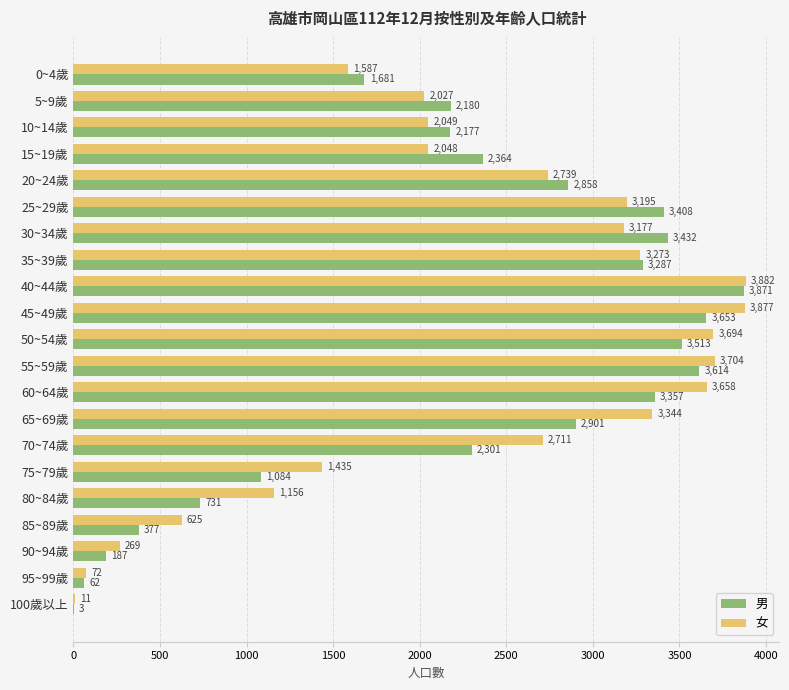

At which label is 男 closest to 1937?

10~14歲